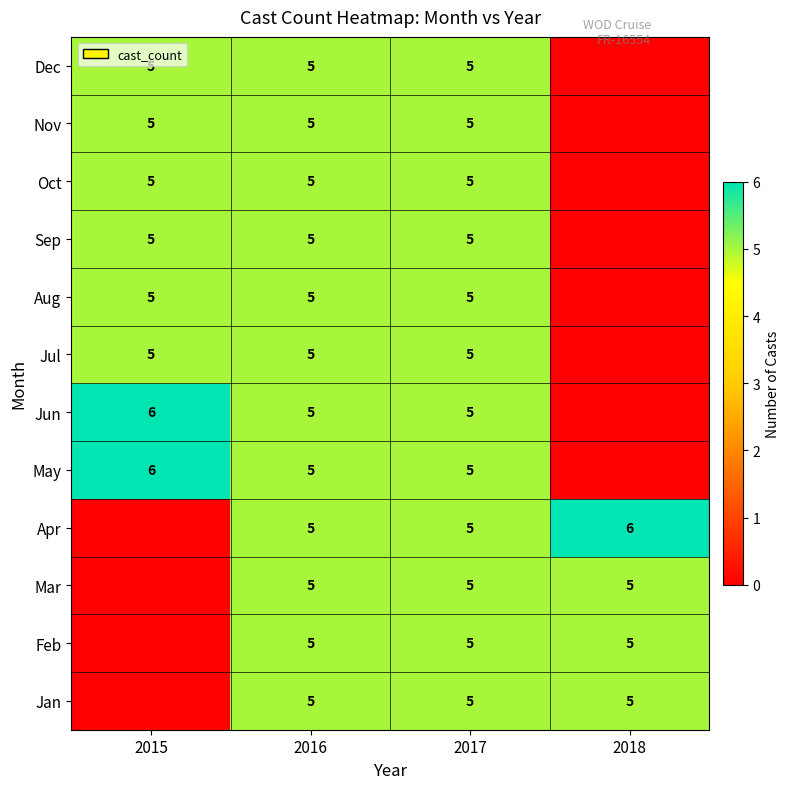

What is the sum of the Jun values at 2016 and 2015?

11